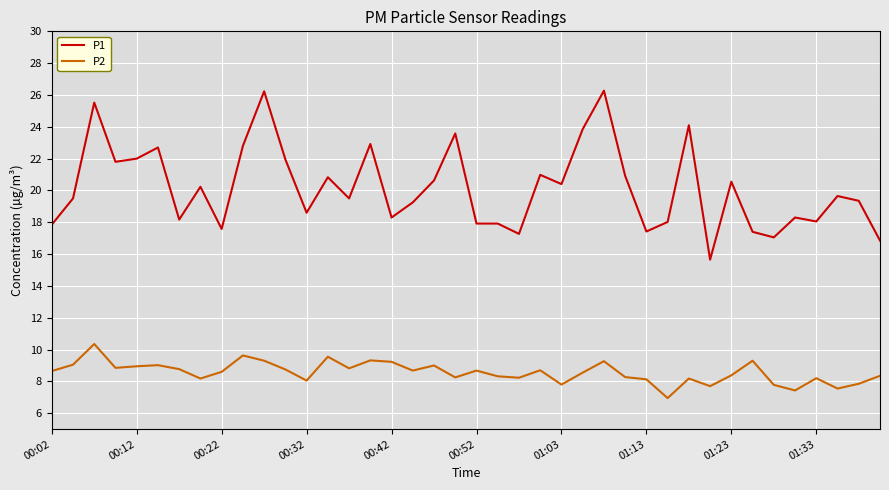

True or false: P2 and P1 cross at least once.

False